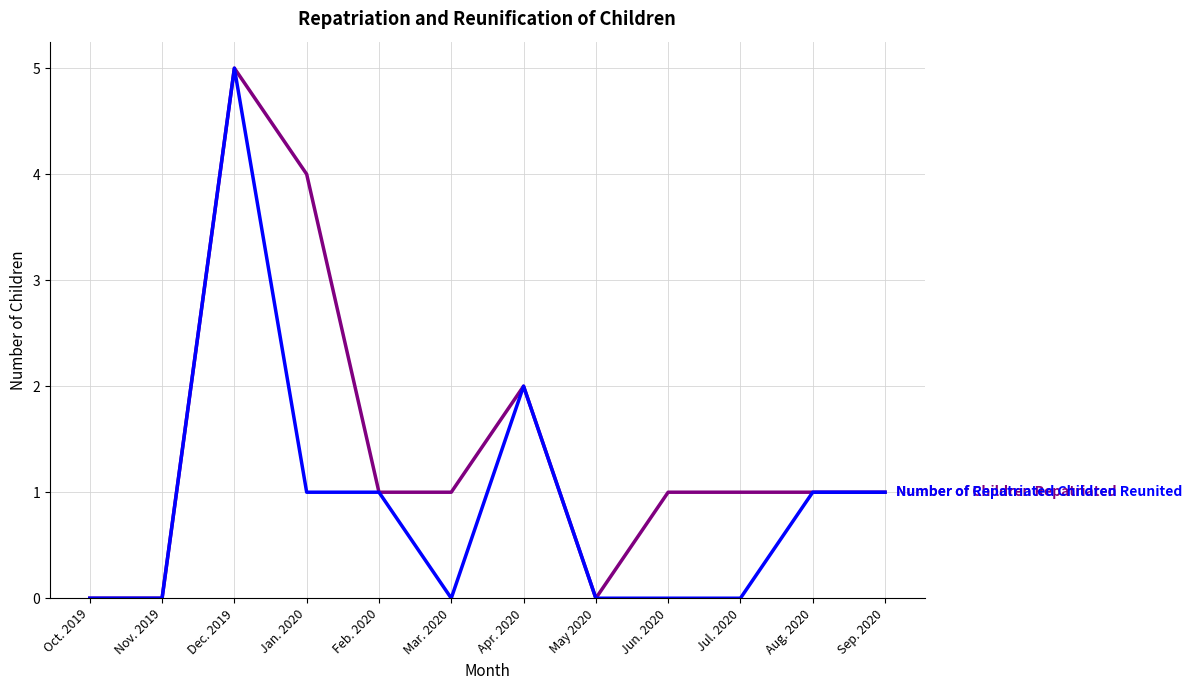

What position from the right is Sep. 2020?

1